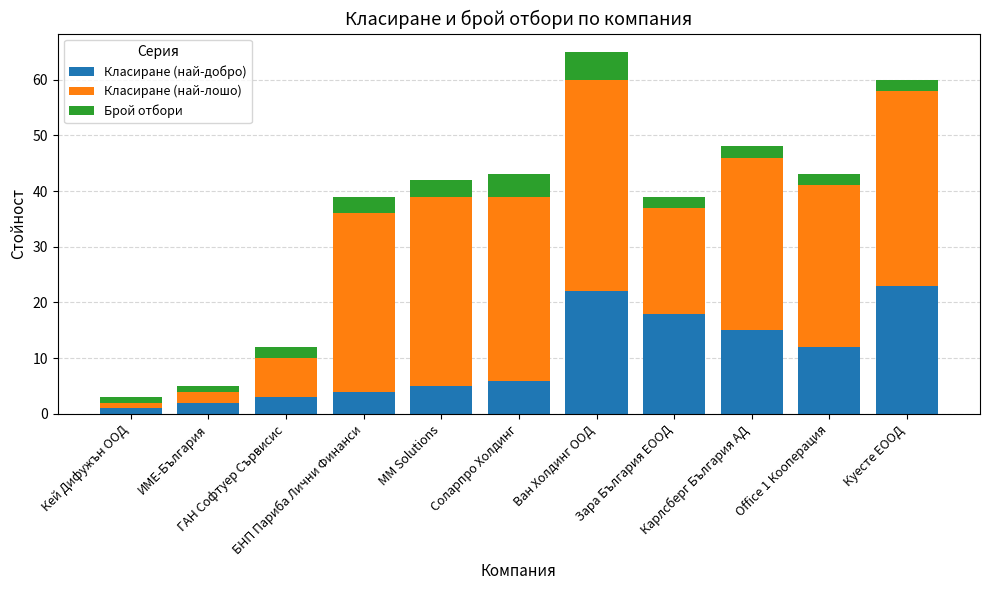

What is the difference between the second highest and second lowest values in the Класиране (най-добро) series?

20